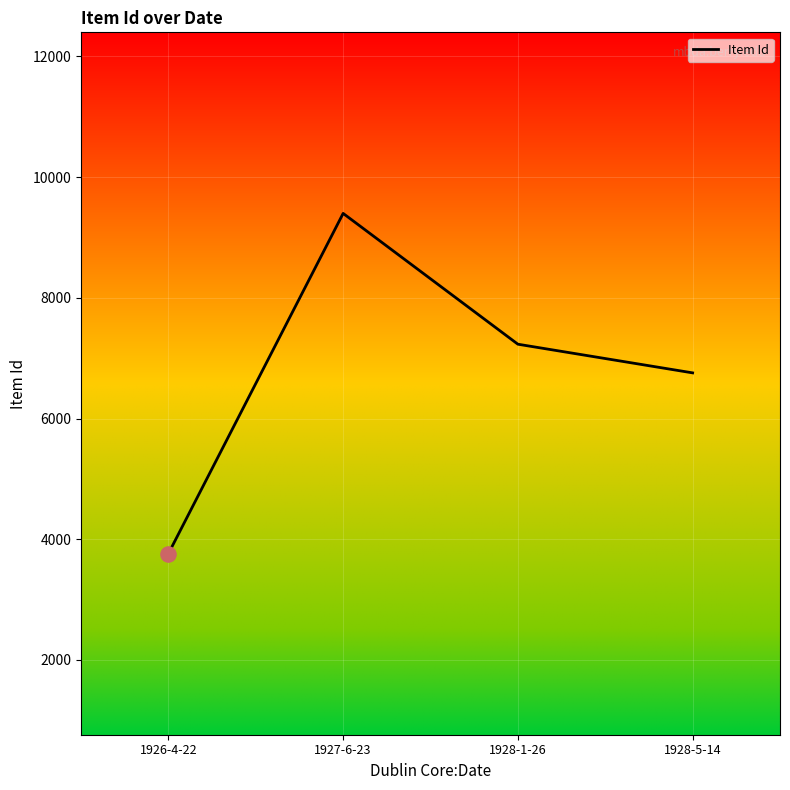

Which has a higher value, 1926-4-22 or 1928-5-14?

1928-5-14